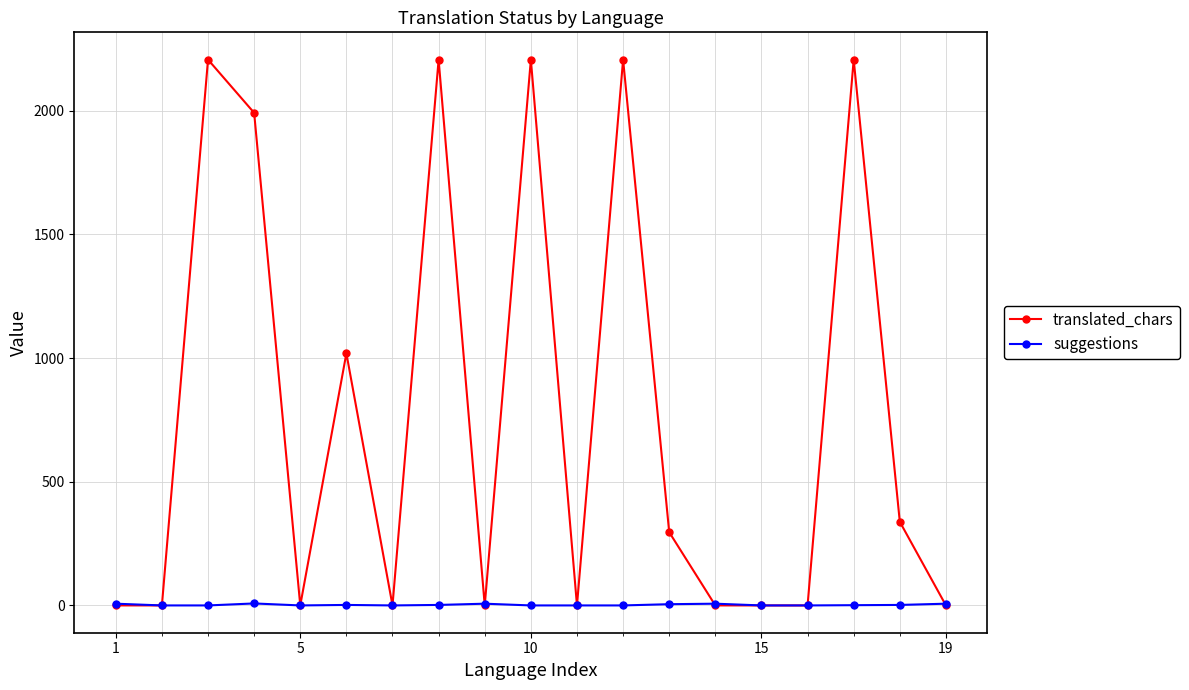

What is the sum of all translated_chars values?

14674